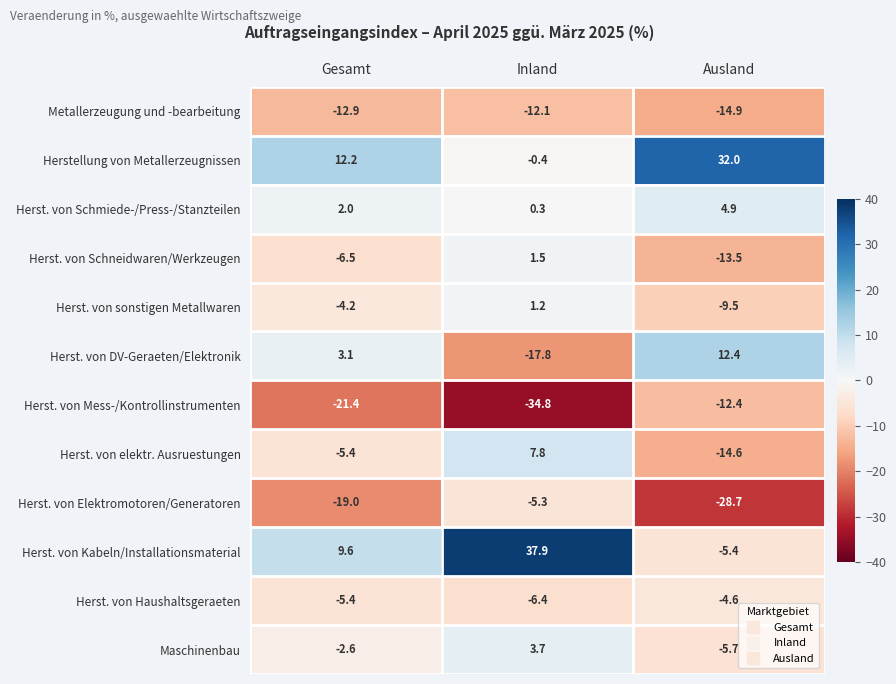

Which series has the largest range (max minus min)?

Herst. von Kabeln/Installationsmaterial